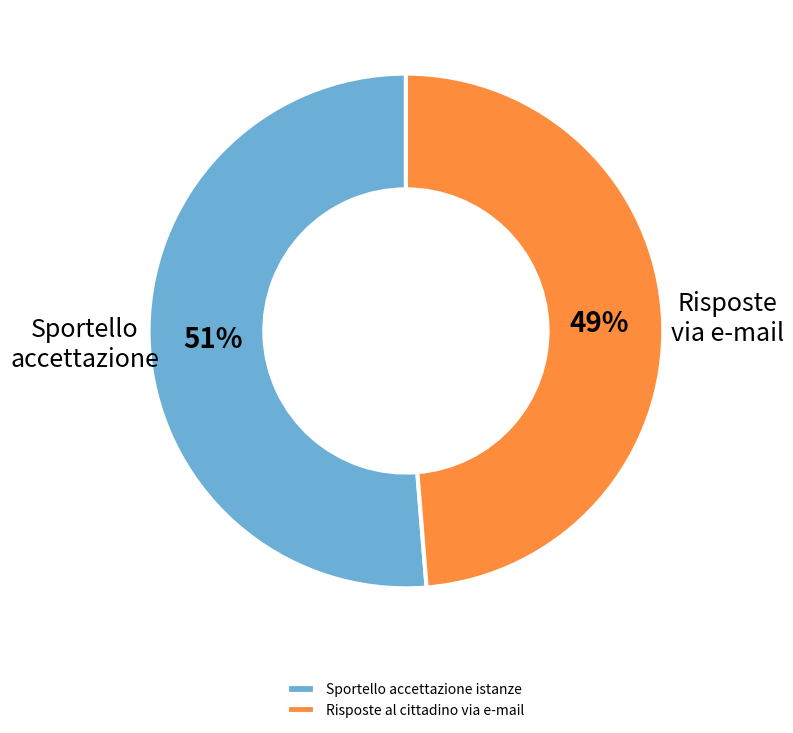

Count the number of slices in the pie.

2